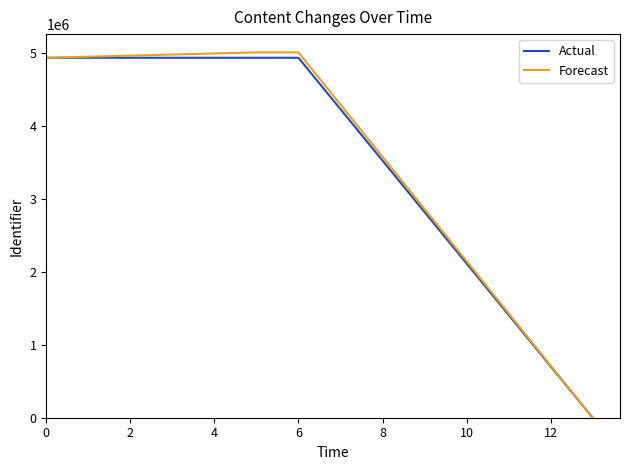

Which series has the largest range (max minus min)?

Forecast